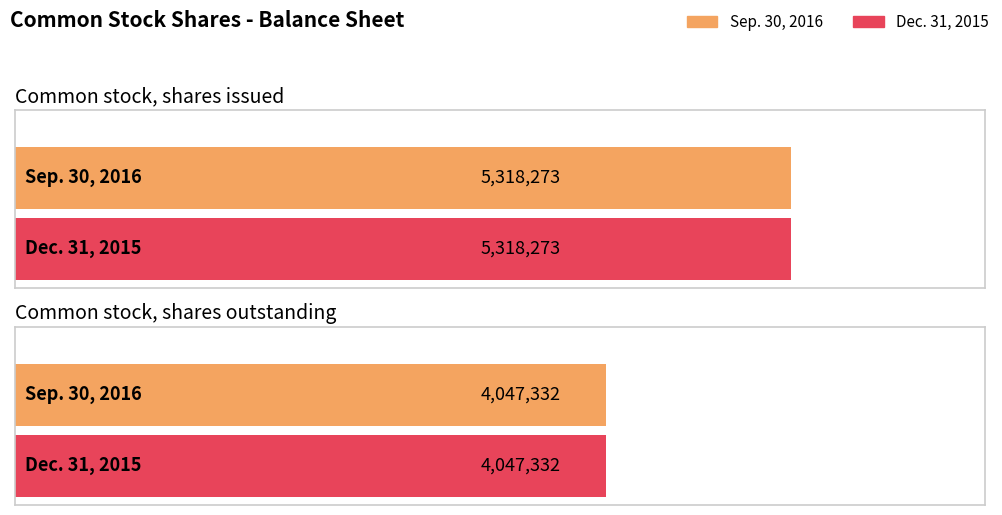

What are all the series names shown in the legend?

Sep. 30, 2016, Dec. 31, 2015